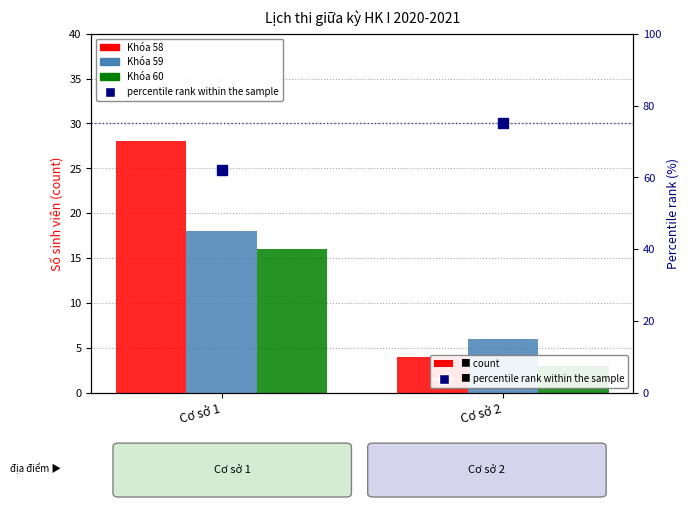

What is the total value across all series at Cơ sở 1?

124